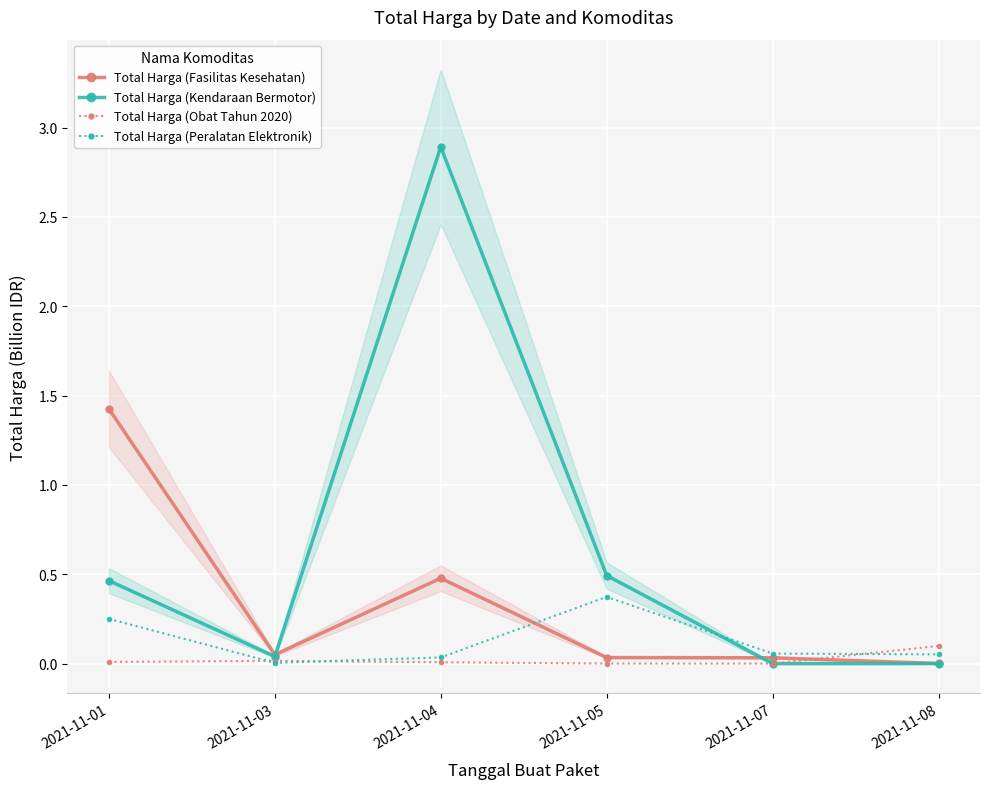

At which category does Total Harga (Kendaraan Bermotor) reach its first local peak?

2021-11-04